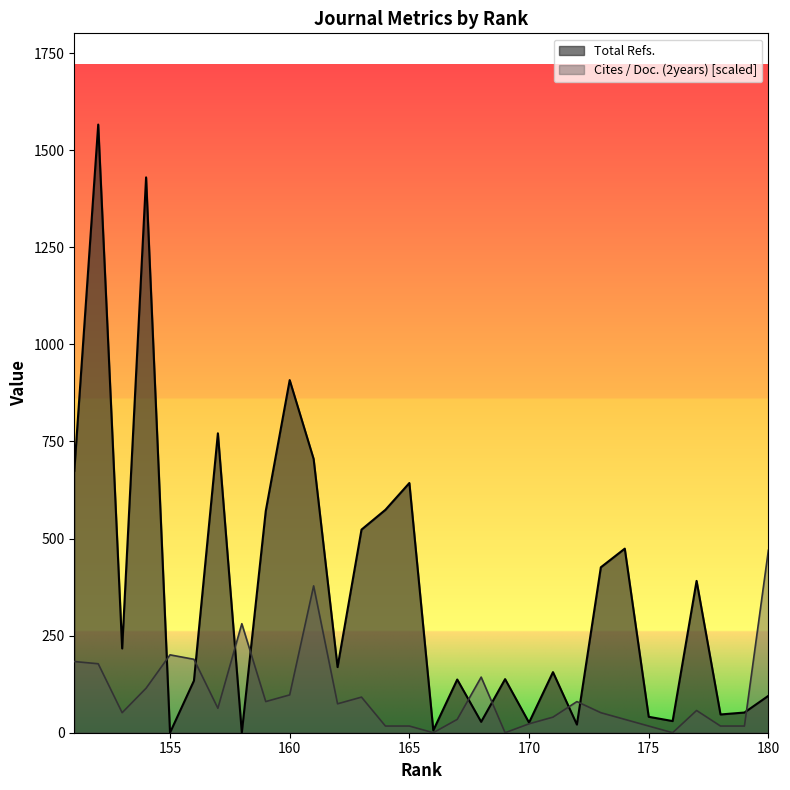

What is the difference between the second highest and second lowest values in the Total Refs. series?

1430.0